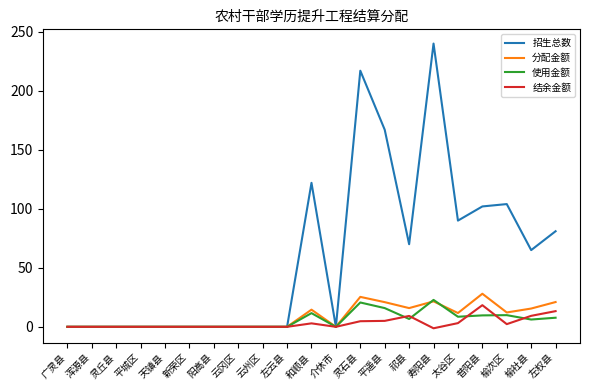

Which series has the largest total across all categories?

招生总数